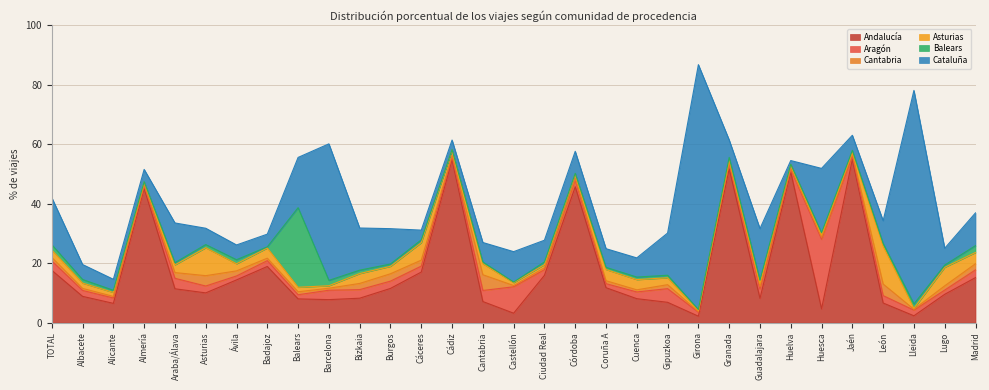

Is the value of Asturias at Albacete greater than the value of Balears at Huesca?

Yes